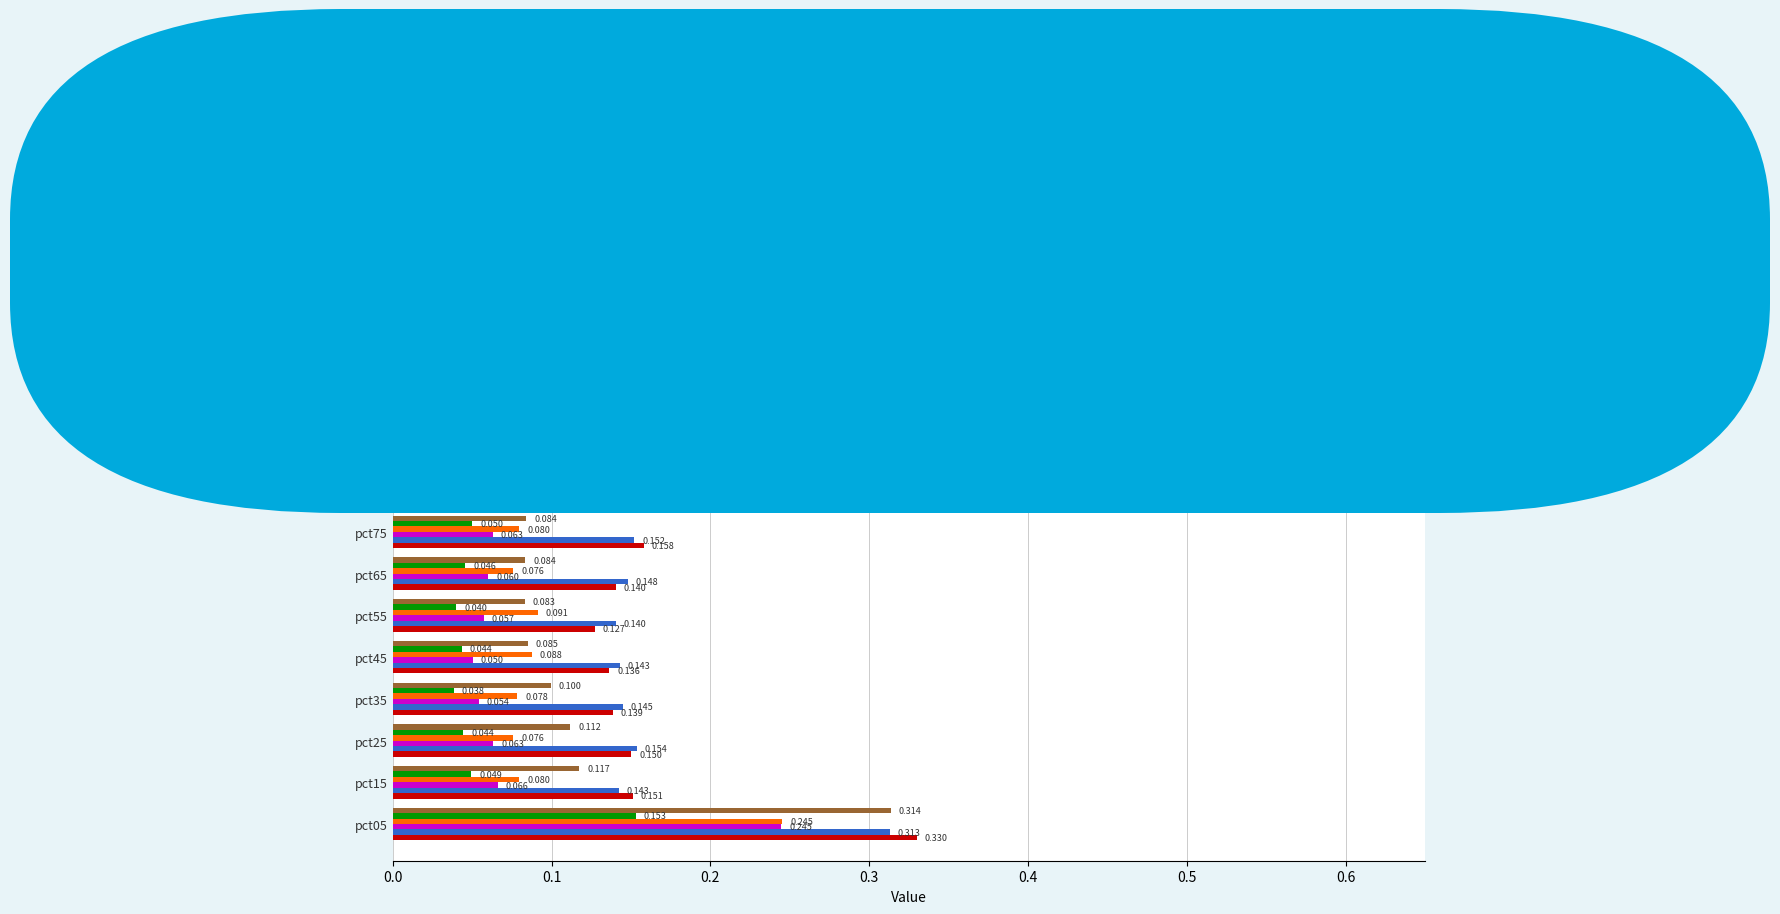

Which series has the largest total across all categories?

Feb